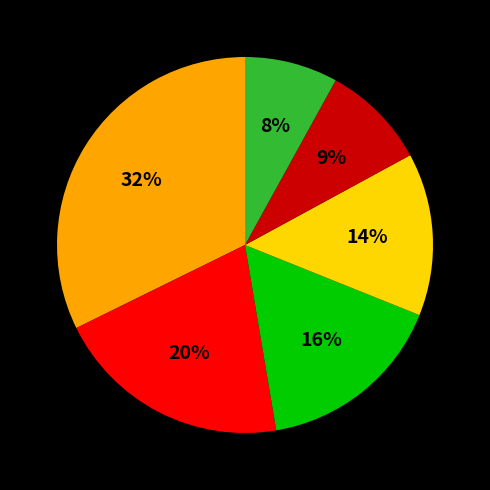

Does any single category account for the majority?

No